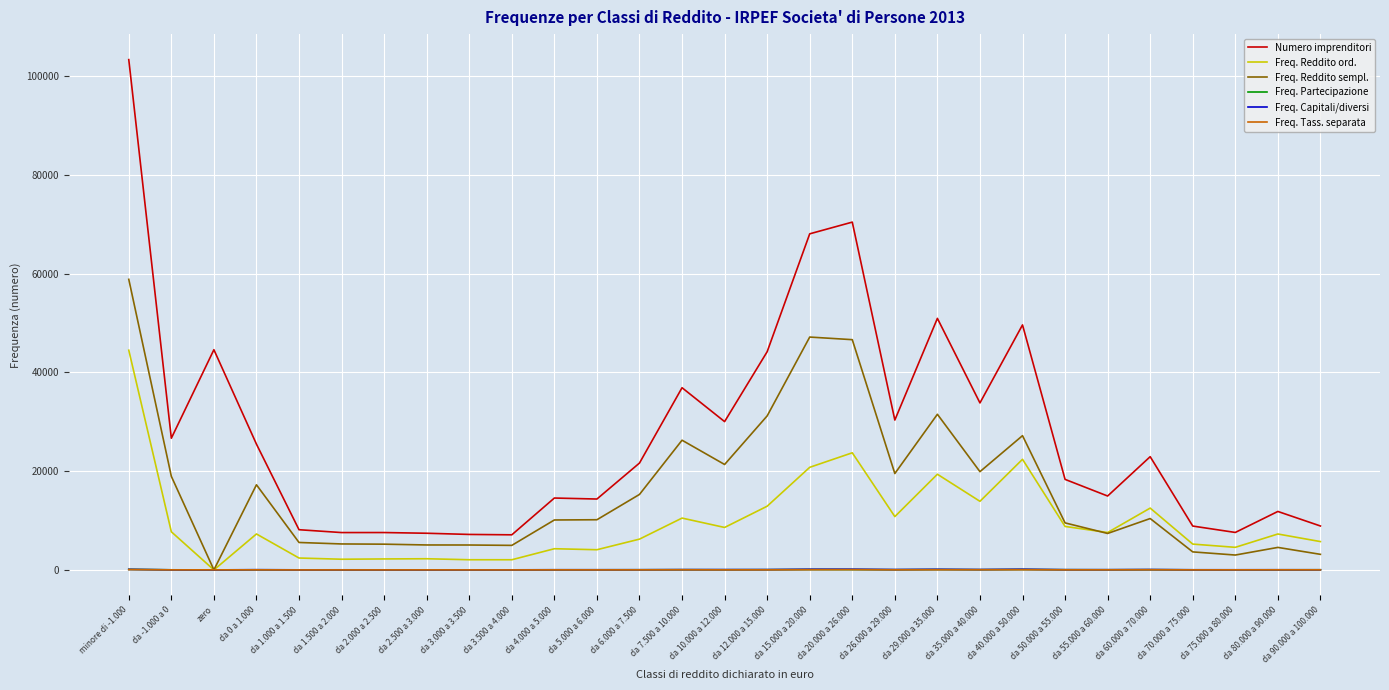

What is the maximum value shown in the chart?

103321